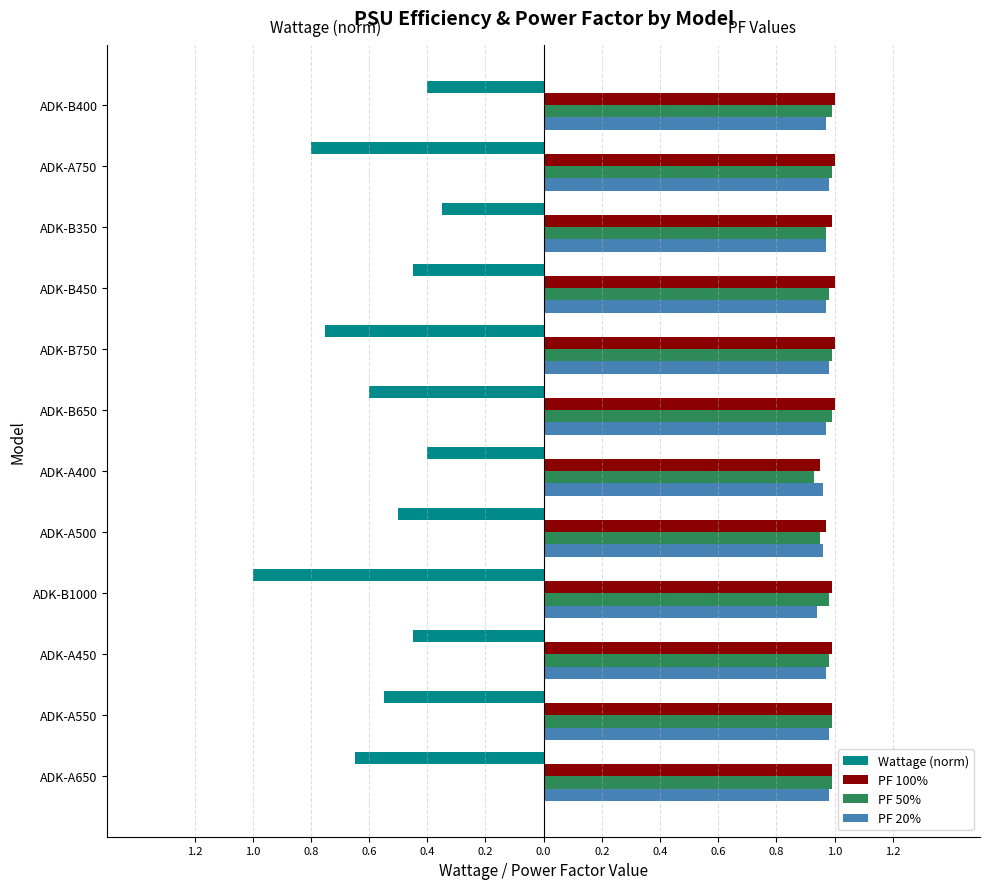

Reading left to right, what are all the values shown in this chart?

Wattage (norm): -0.7	-0.6	-0.5	-1.0	-0.5	-0.4	-0.6	-0.8	-0.5	-0.3	-0.8	-0.4
PF 100%: 1.0	1.0	1.0	1.0	1.0	0.9	1.0	1.0	1.0	1.0	1.0	1.0
PF 50%: 1.0	1.0	1.0	1.0	0.9	0.9	1.0	1.0	1.0	1.0	1.0	1.0
PF 20%: 1.0	1.0	1.0	0.9	1.0	1.0	1.0	1.0	1.0	1.0	1.0	1.0